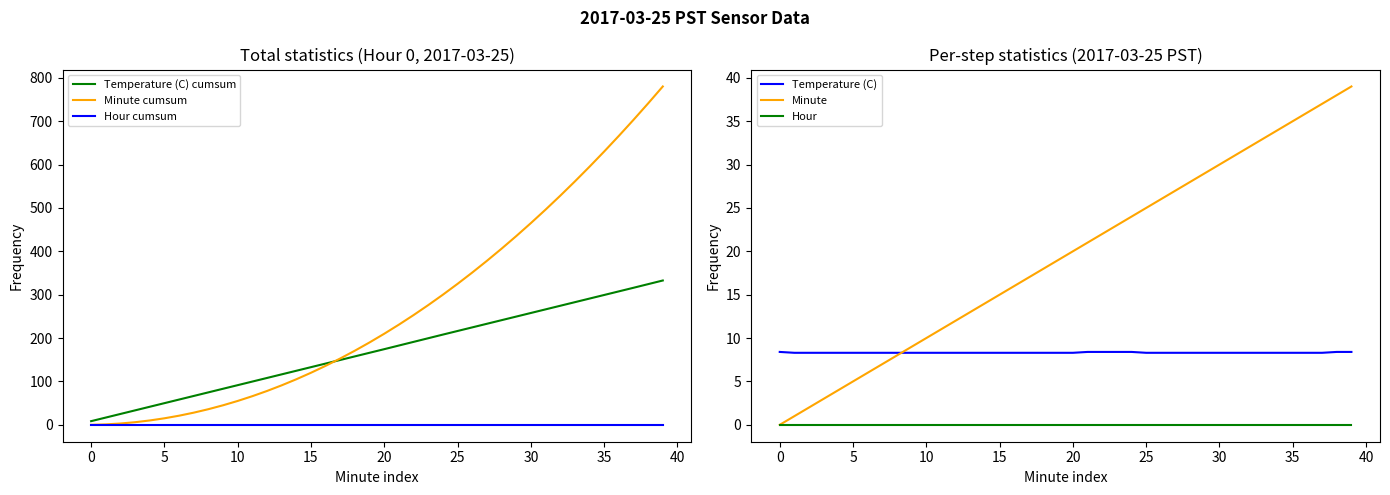

What is the difference between the maximum and minimum values in the Temperature (C) series?

0.1